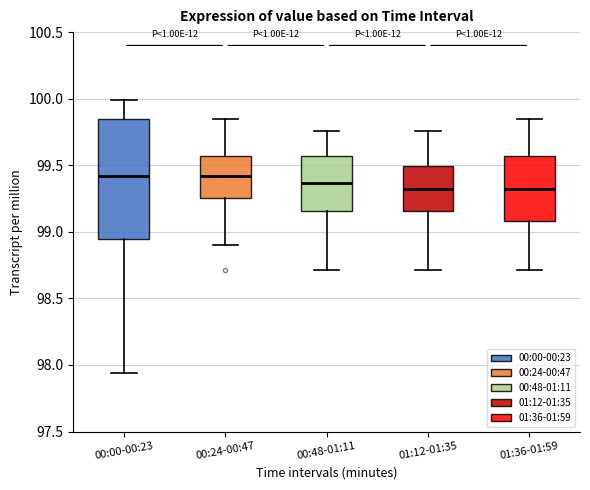

Reading left to right, transcribe this box plot: for each box, give where its median line is, the range the box spans, and where its two whiskers end, as read against the y-axis. The values are not printed on the chart, so give them approximately, as read against the axis.

00:00-00:23: median 99.40, box 98.95 to 99.85, whiskers 97.95 to 100.00
00:24-00:47: median 99.40, box 99.25 to 99.55, whiskers 98.90 to 99.85
00:48-01:11: median 99.35, box 99.15 to 99.55, whiskers 98.70 to 99.75
01:12-01:35: median 99.35, box 99.15 to 99.50, whiskers 98.70 to 99.75
01:36-01:59: median 99.35, box 99.10 to 99.55, whiskers 98.70 to 99.85